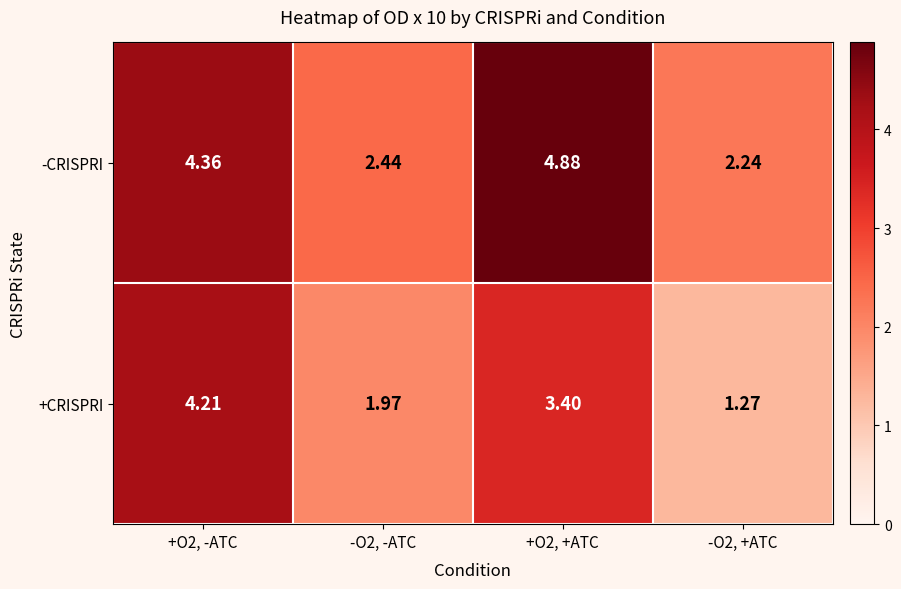

List the series in order of their overall mean, lowest first.

+CRISPRI, -CRISPRI